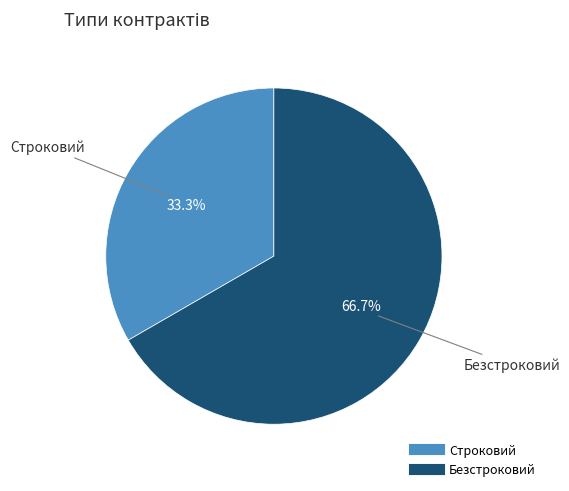

To the nearest percent, what percentage of the pie is Безстроковий?

67%